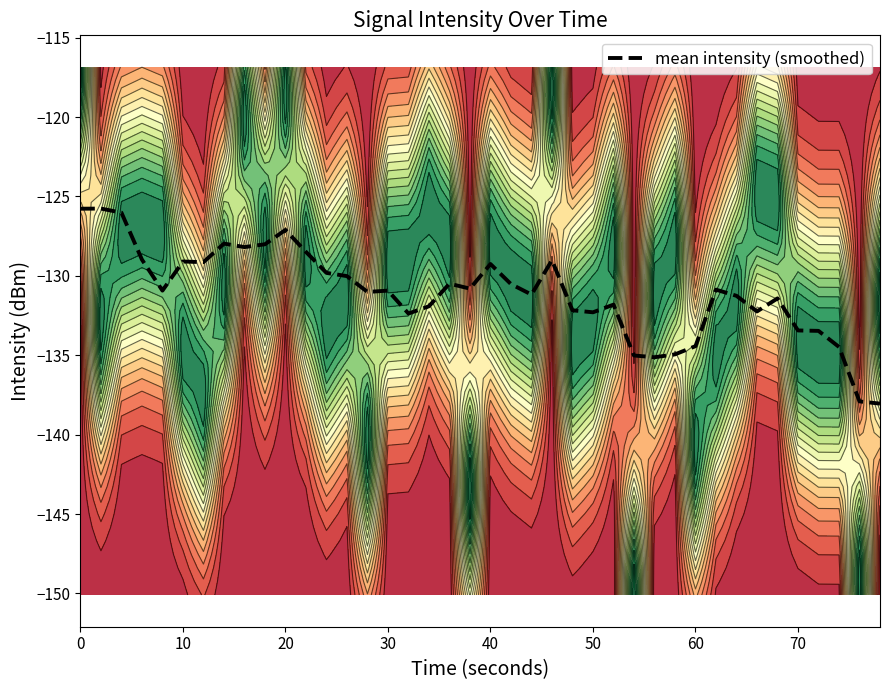

How many series are shown in this chart?

1